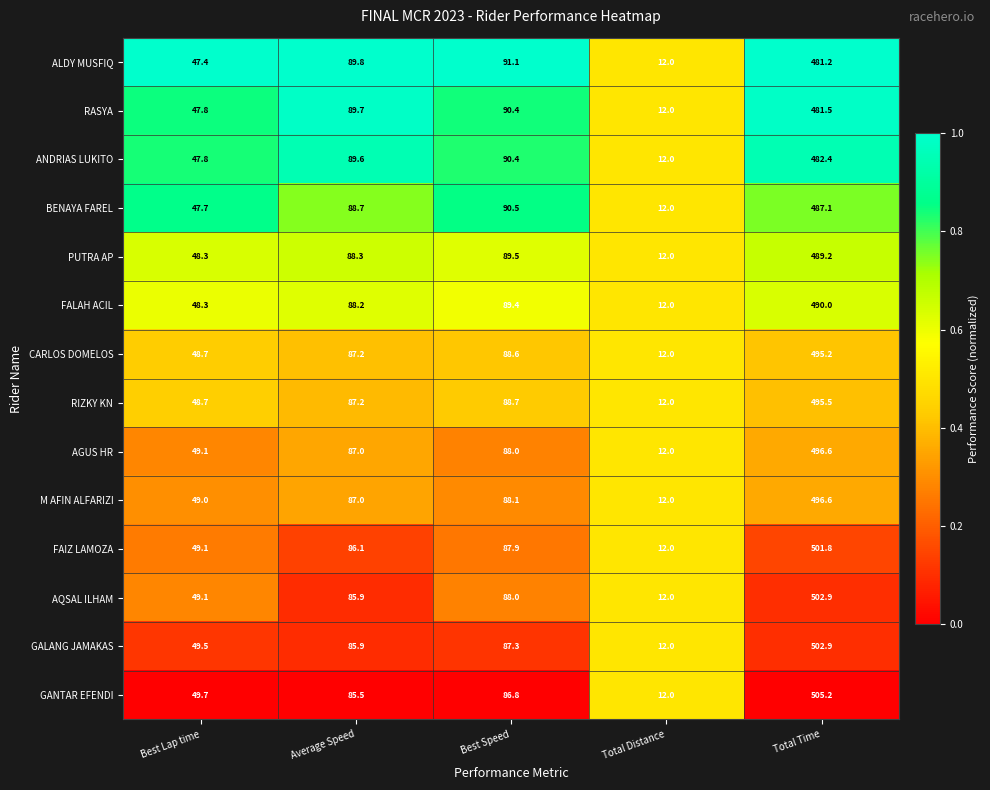

The value of AGUS HR at Average Speed is 87.0. True or false?

True